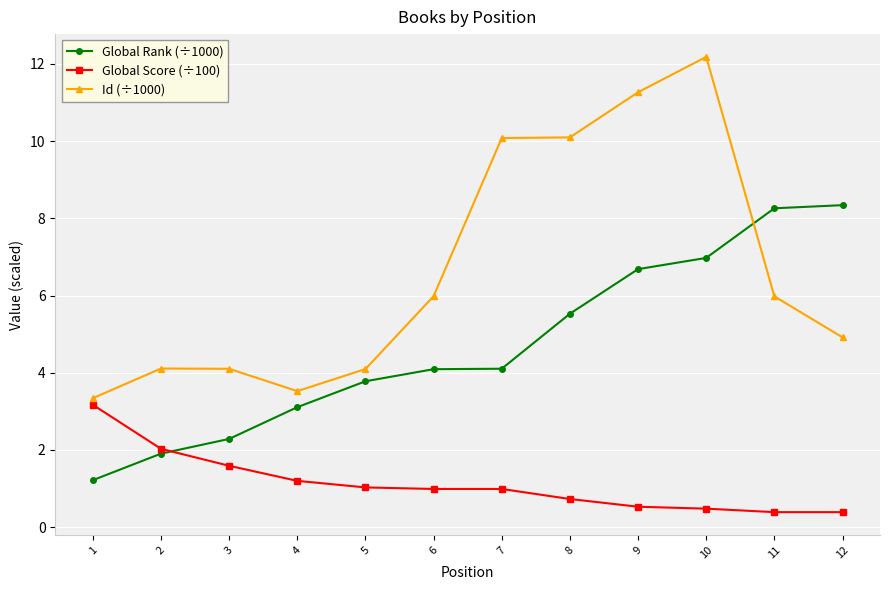

What is the difference between the highest and lowest values at 8?

9.4